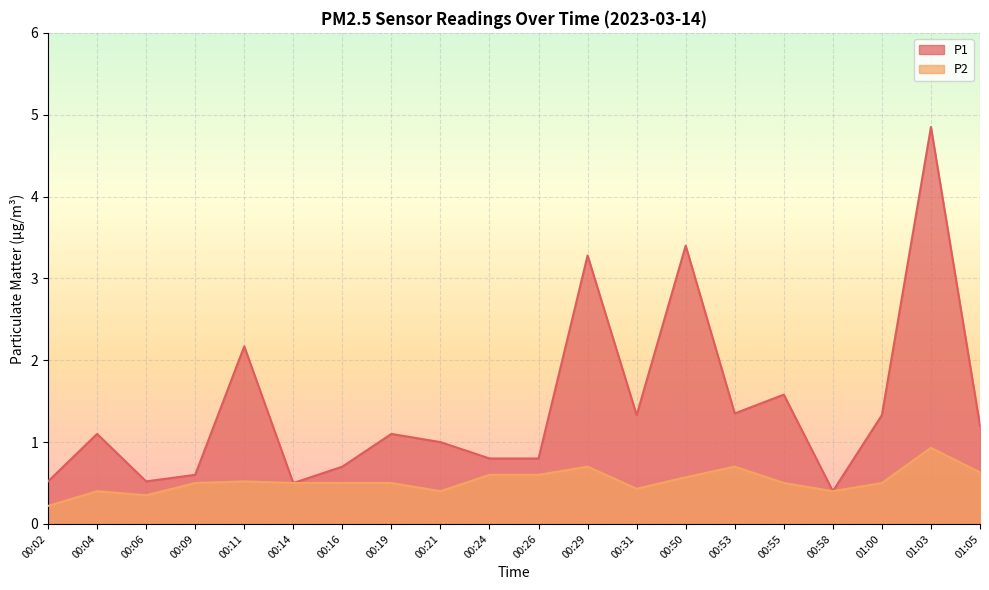

Does the chart display data point markers on the line(s)?

No